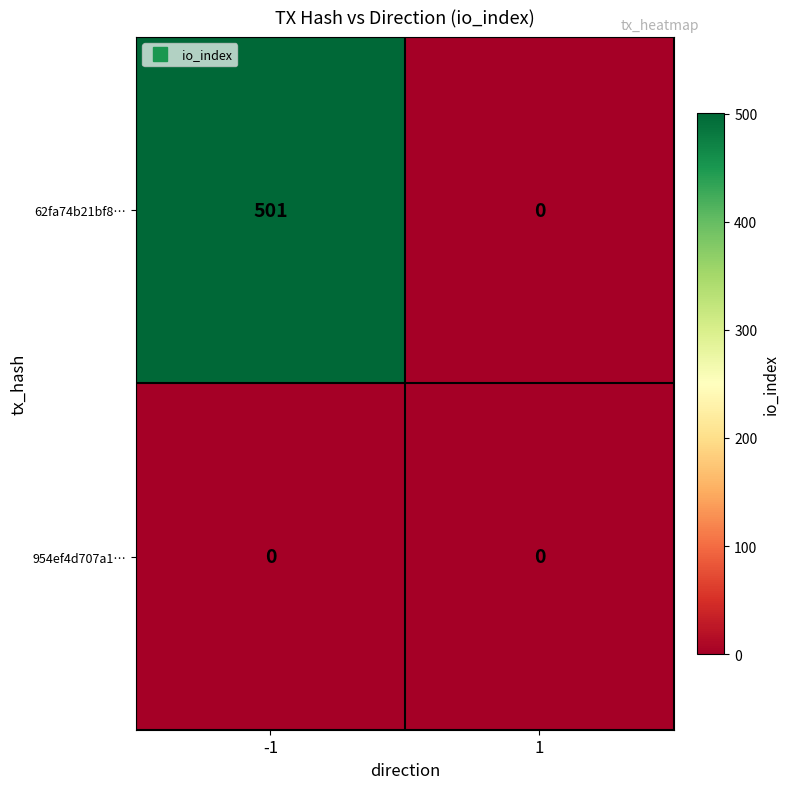

At how many categories does at least one series exceed 279?

1